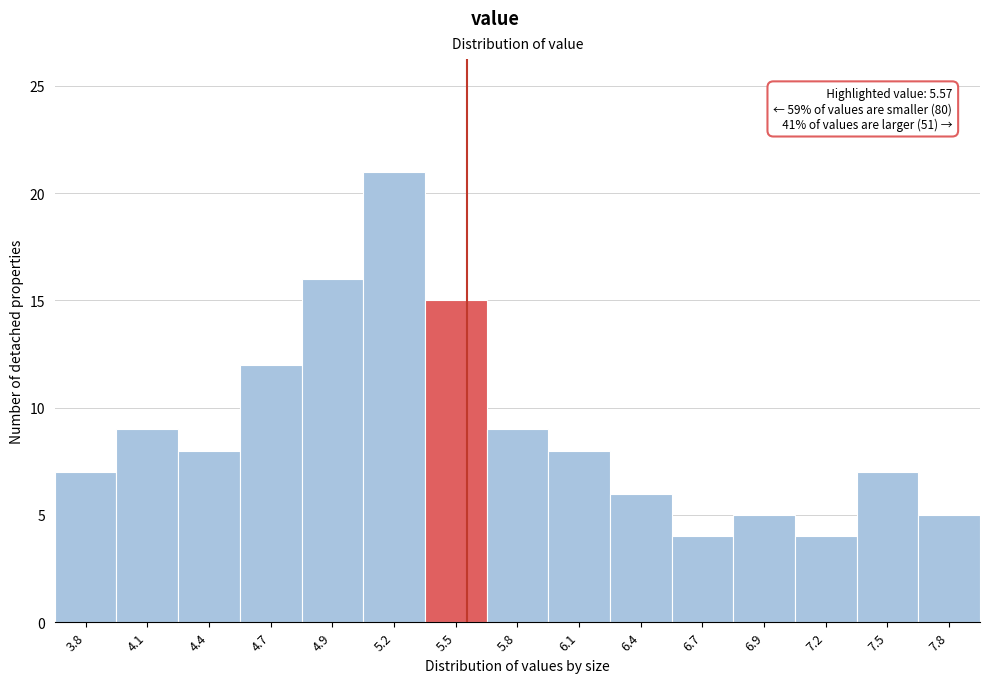

Reading left to right, list all the values displayed in this chart.

7	9	8	12	16	21	15	9	8	6	4	5	4	7	5